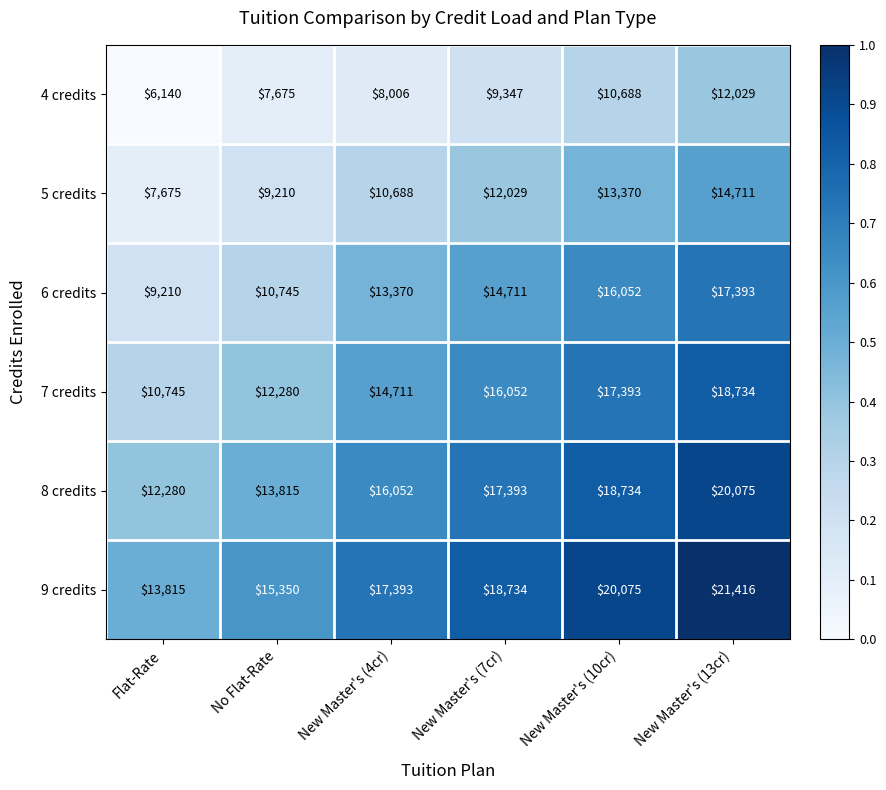

Which series has the widest spread of values?

6 credits